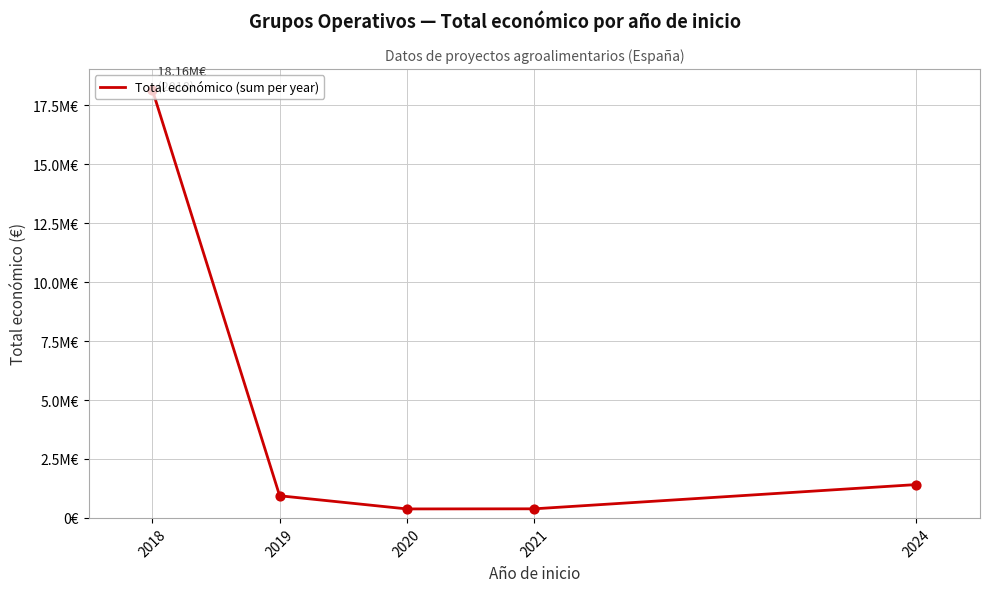

Approximately how many times larger is the value at 2021 compared to 2020?

1.0